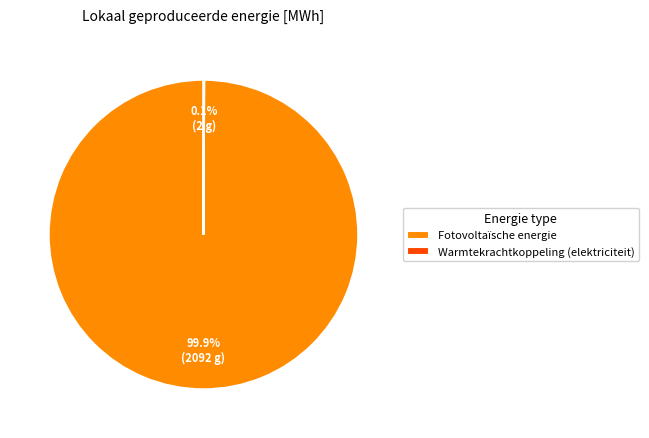

How much of the chart is everything except Fotovoltaïsche energie?

0.1%